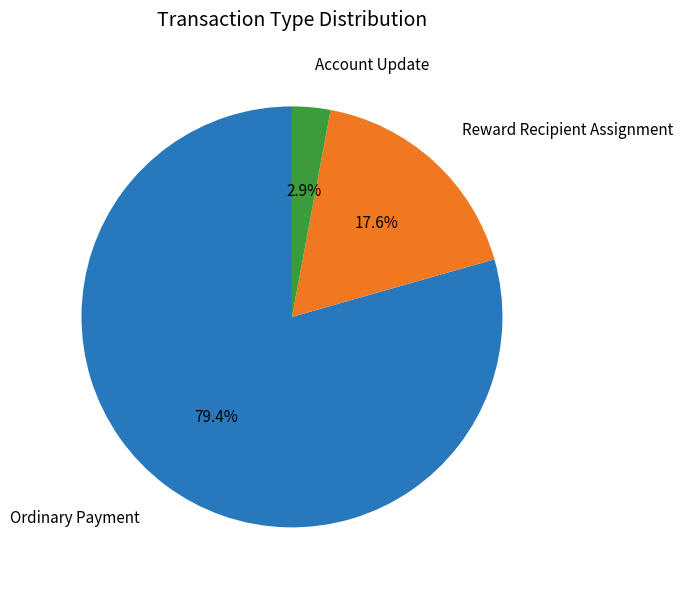

How many slices are in this pie chart?

3